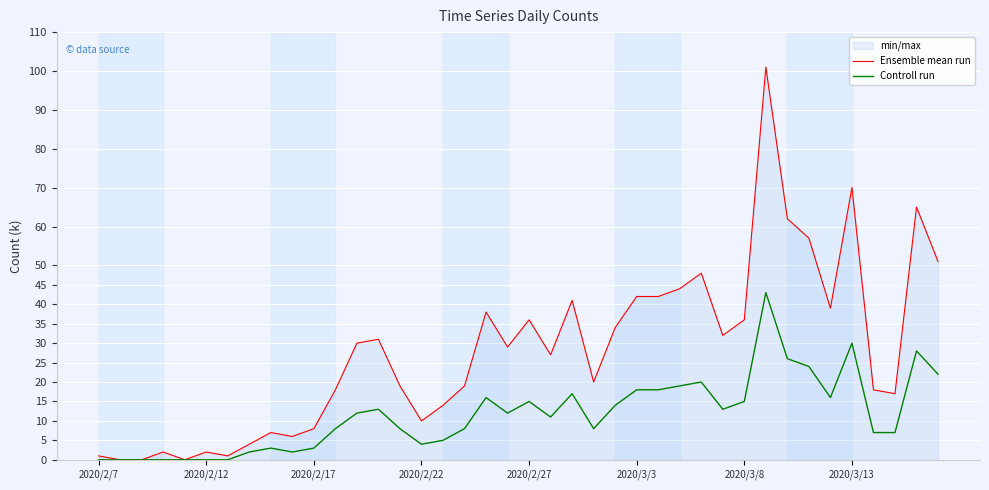

True or false: Ensemble mean run has a value of 17 at 37.

True